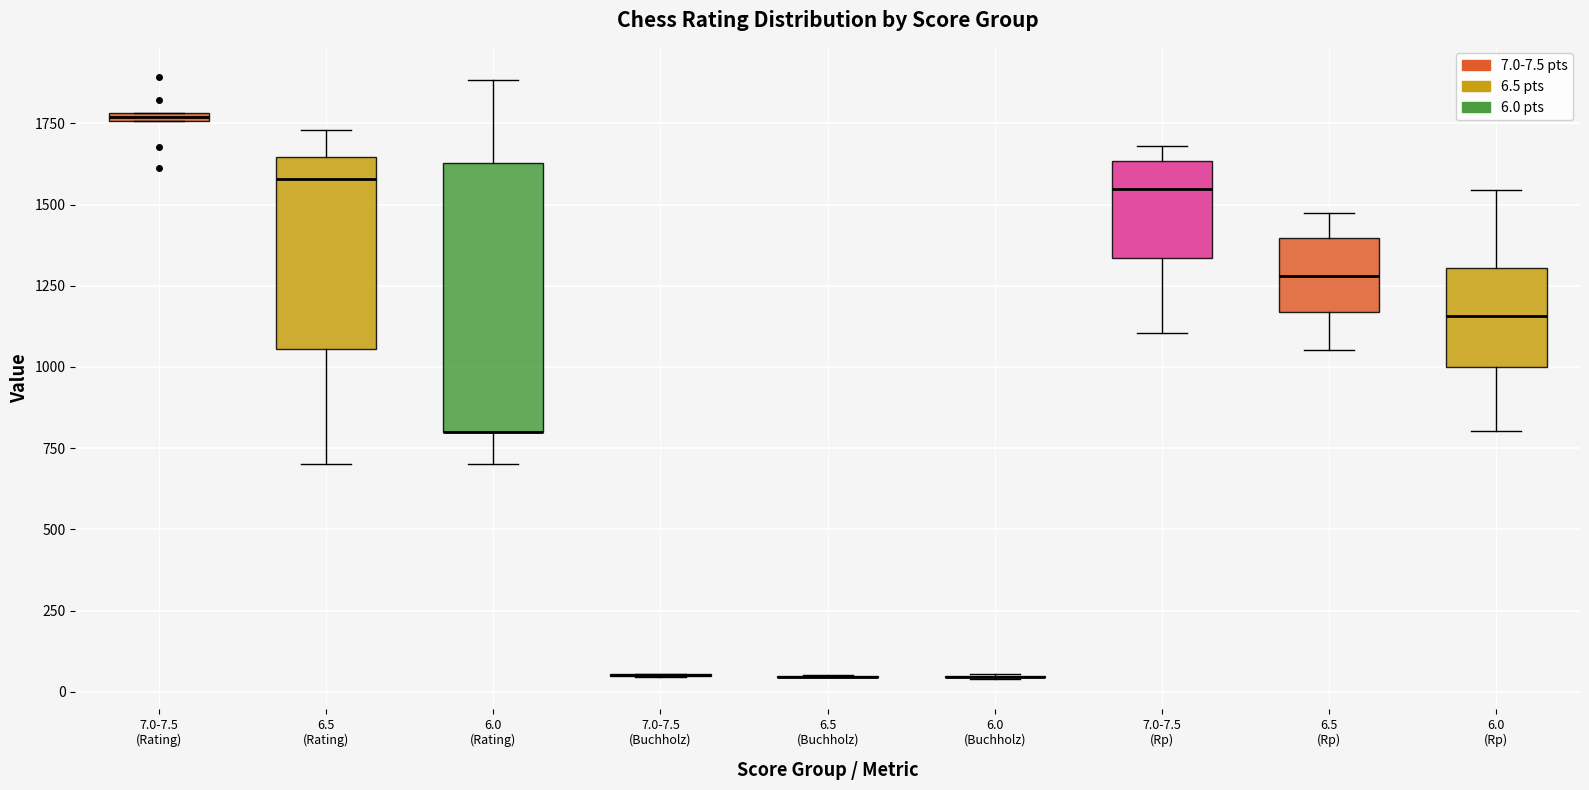

Which box is the tallest, from its lower edge to its upper edge?

6.0 (Rating)